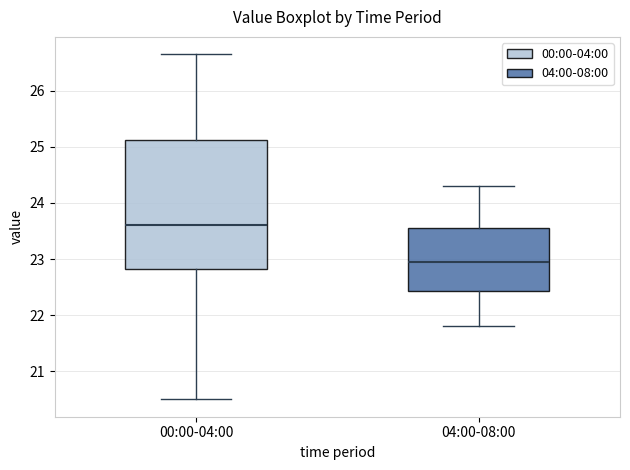

Where is the lower edge of the box for 00:00-04:00 on the y-axis? The values are not printed on the chart, so give them approximately, as read against the axis.

22.8